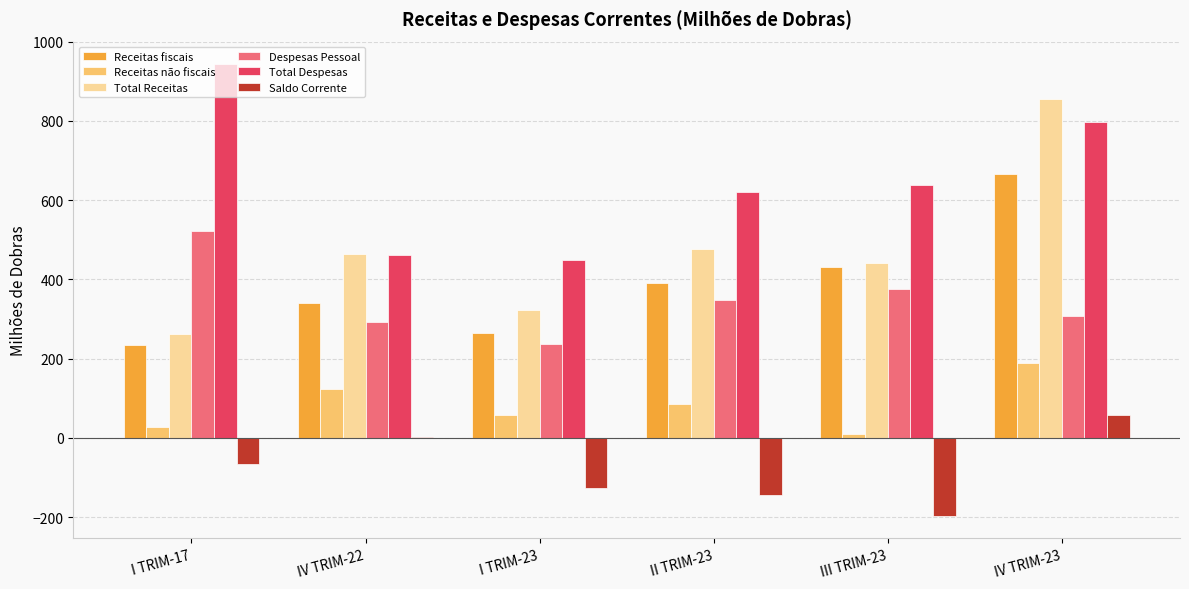

How many data points in Receitas fiscais are above 390?

3